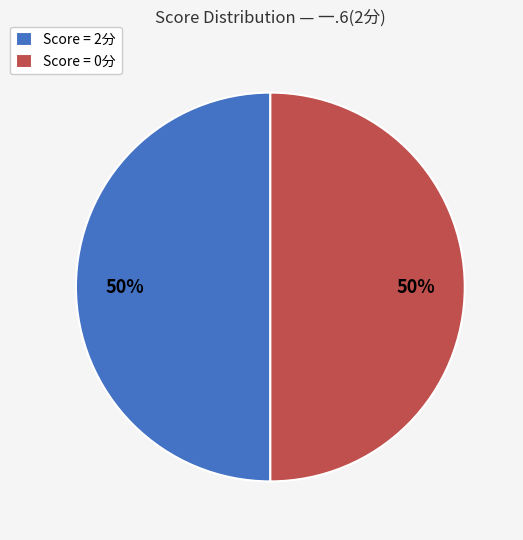

Is it true that Score = 0分 is 62% of the pie?

False